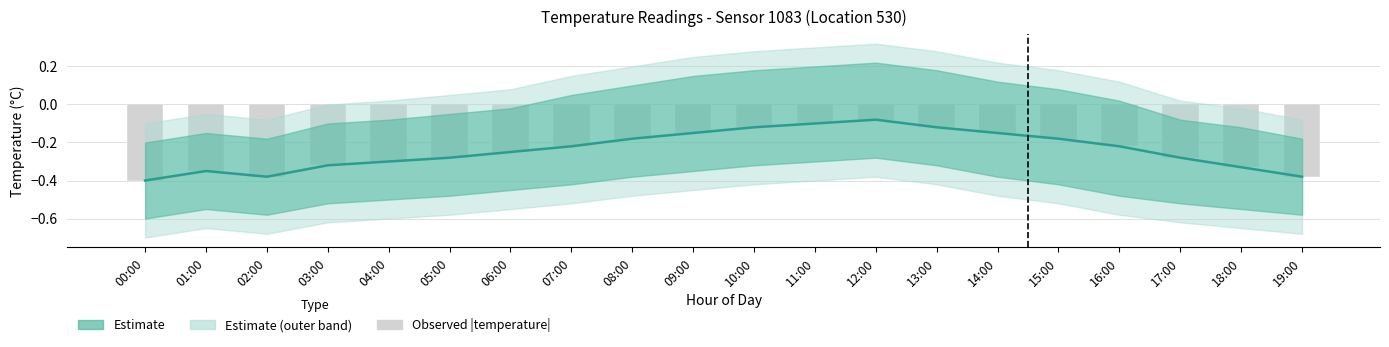

The Observed (abs temp) series shows -0.1 at 02:00. True or false?

False